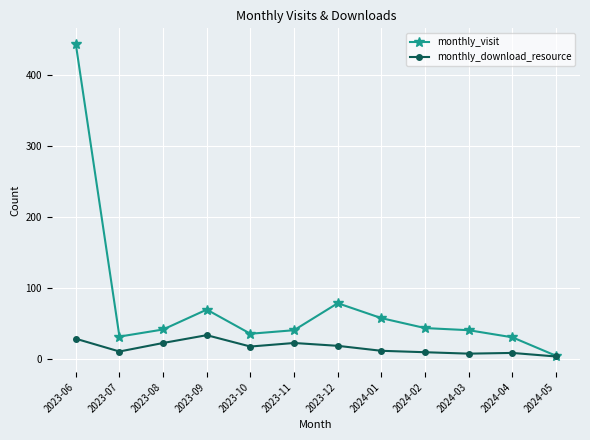

True or false: monthly_download_resource has more than 2 interior local peaks.

True